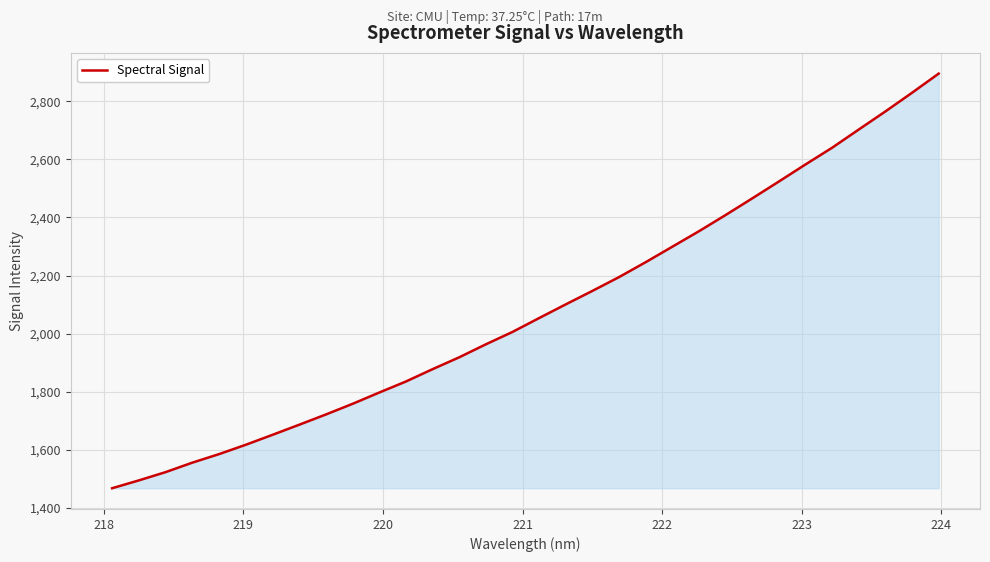

What is the average value?

2083.0